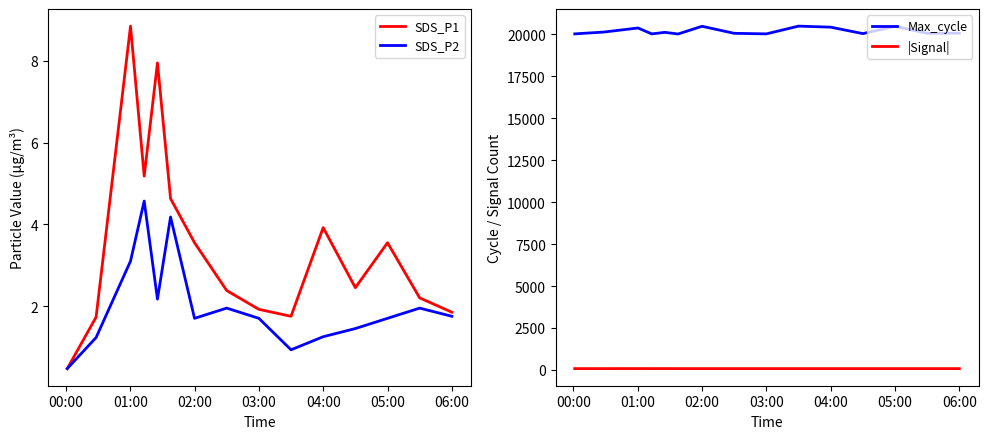

Is it true that SDS_P1 equals 3.5 at 05:00?

True